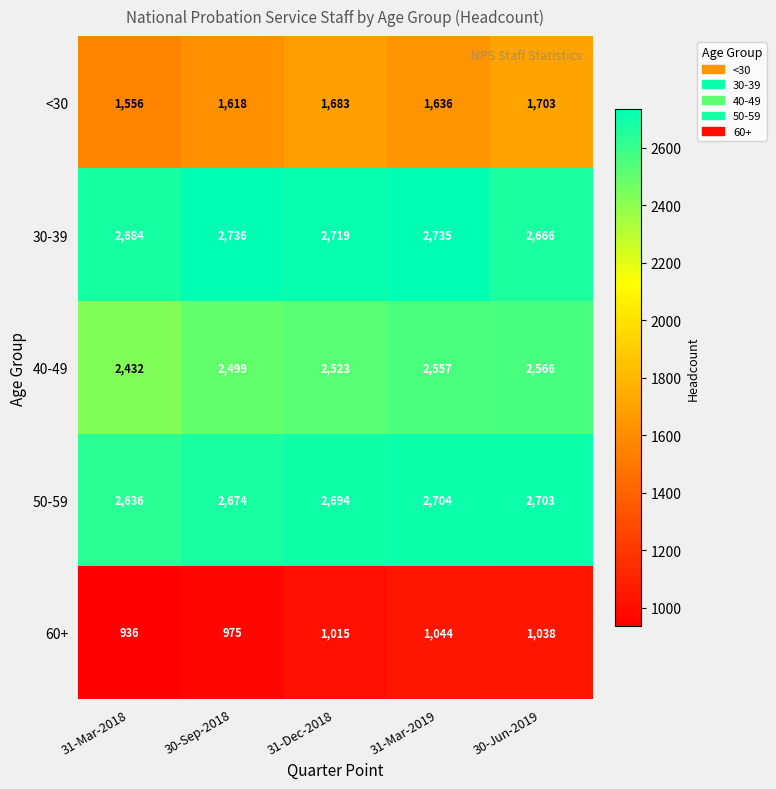

What is the difference between the highest and lowest values at 31-Dec-2018?

1704